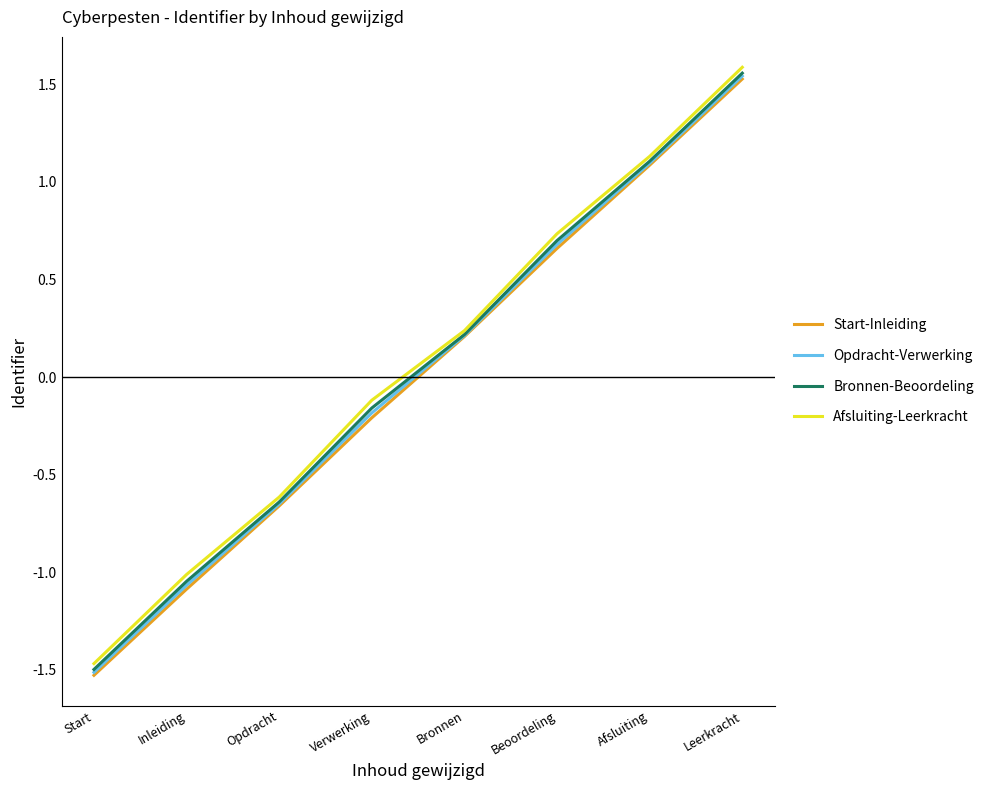

What are all the series names shown in the legend?

Start-Inleiding, Opdracht-Verwerking, Bronnen-Beoordeling, Afsluiting-Leerkracht